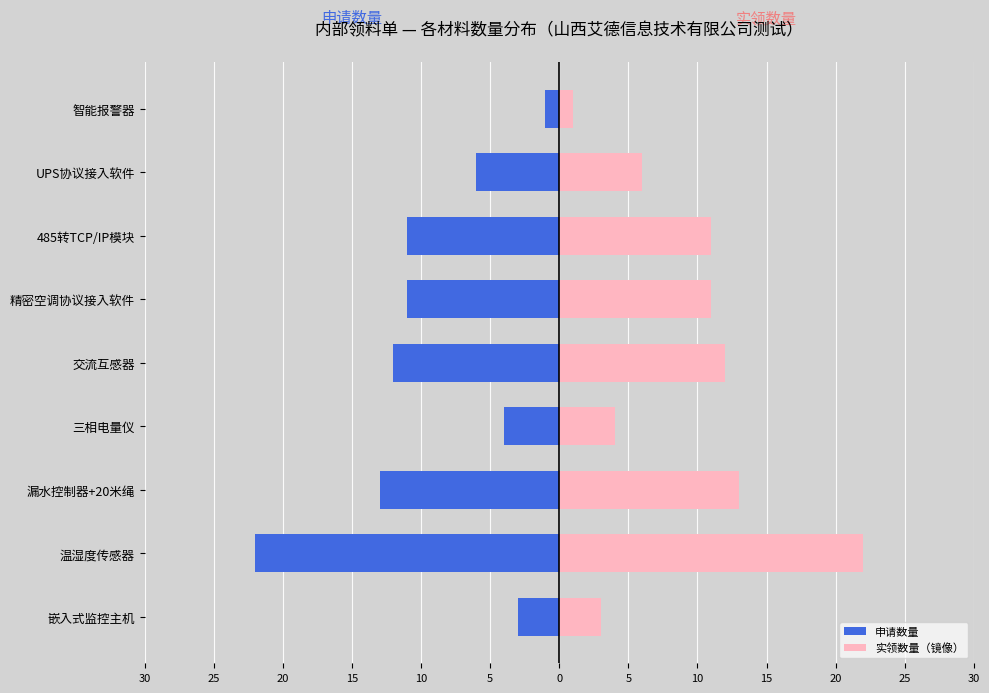

How many distinct data groups are displayed?

2